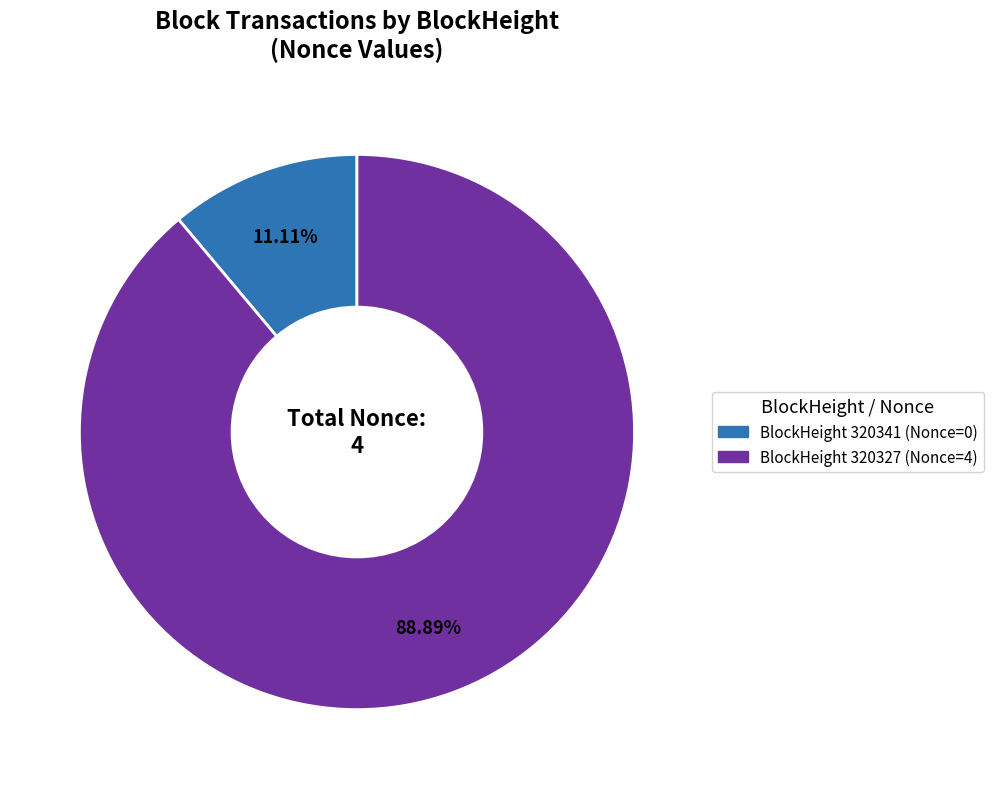

Count the number of slices in the pie.

2